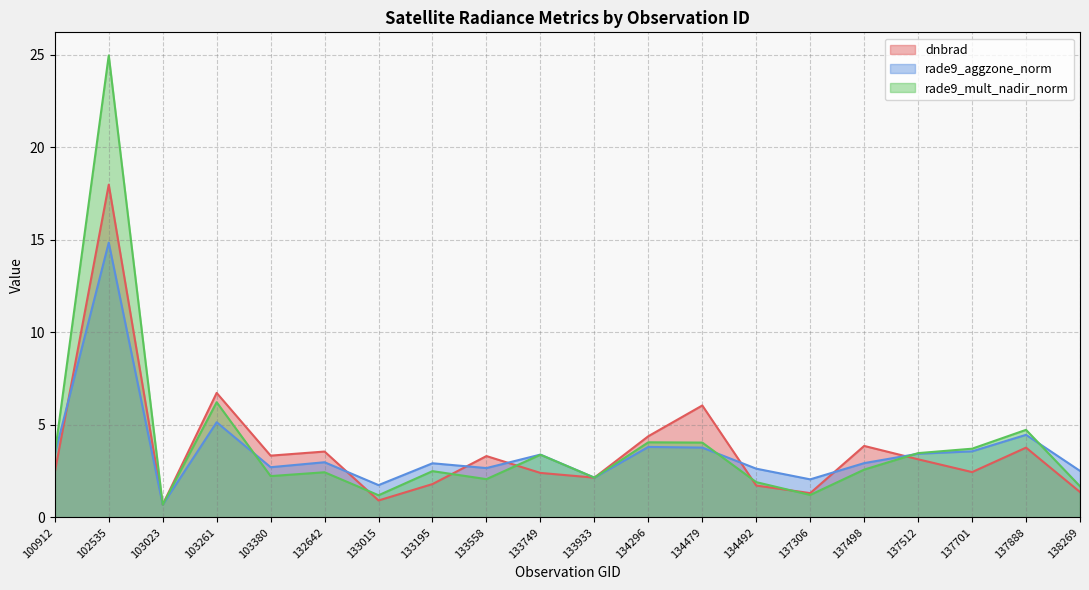

Which category has the highest value across all series?

102535